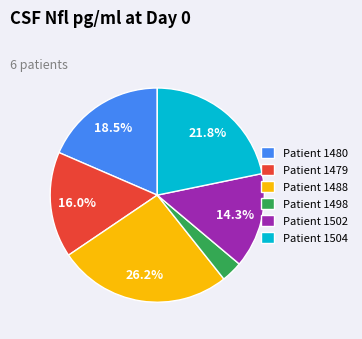

Rank the categories by value from lowest to highest.

Patient 1498, Patient 1502, Patient 1479, Patient 1480, Patient 1504, Patient 1488